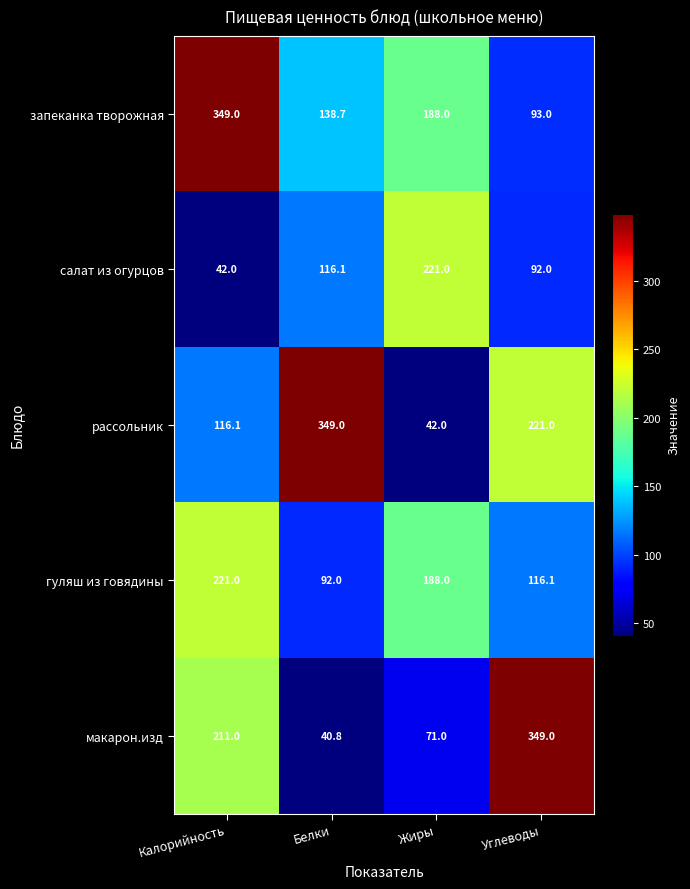

Where does the гуляш из говядины series first go above 188?

Калорийность